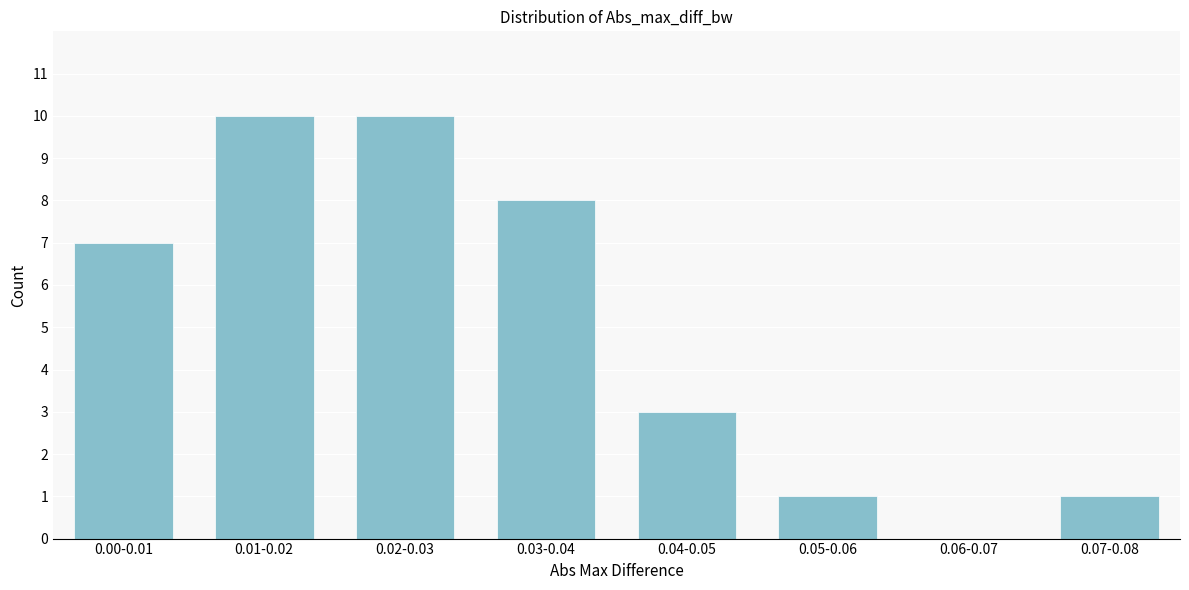

Reading left to right, list all the values displayed in this chart.

0.00-0.01=7	0.01-0.02=10	0.02-0.03=10	0.03-0.04=8	0.04-0.05=3	0.05-0.06=1	0.06-0.07=0	0.07-0.08=1